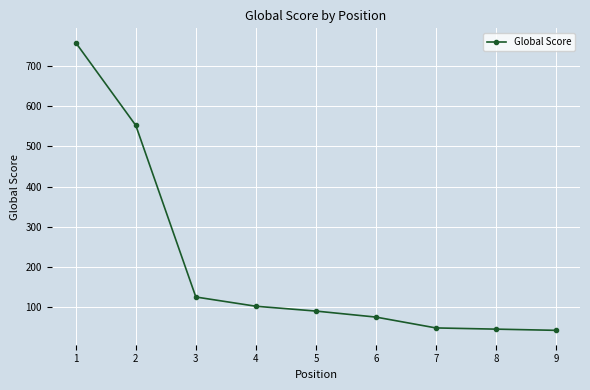

Where is the data nearest to the value 400?

2